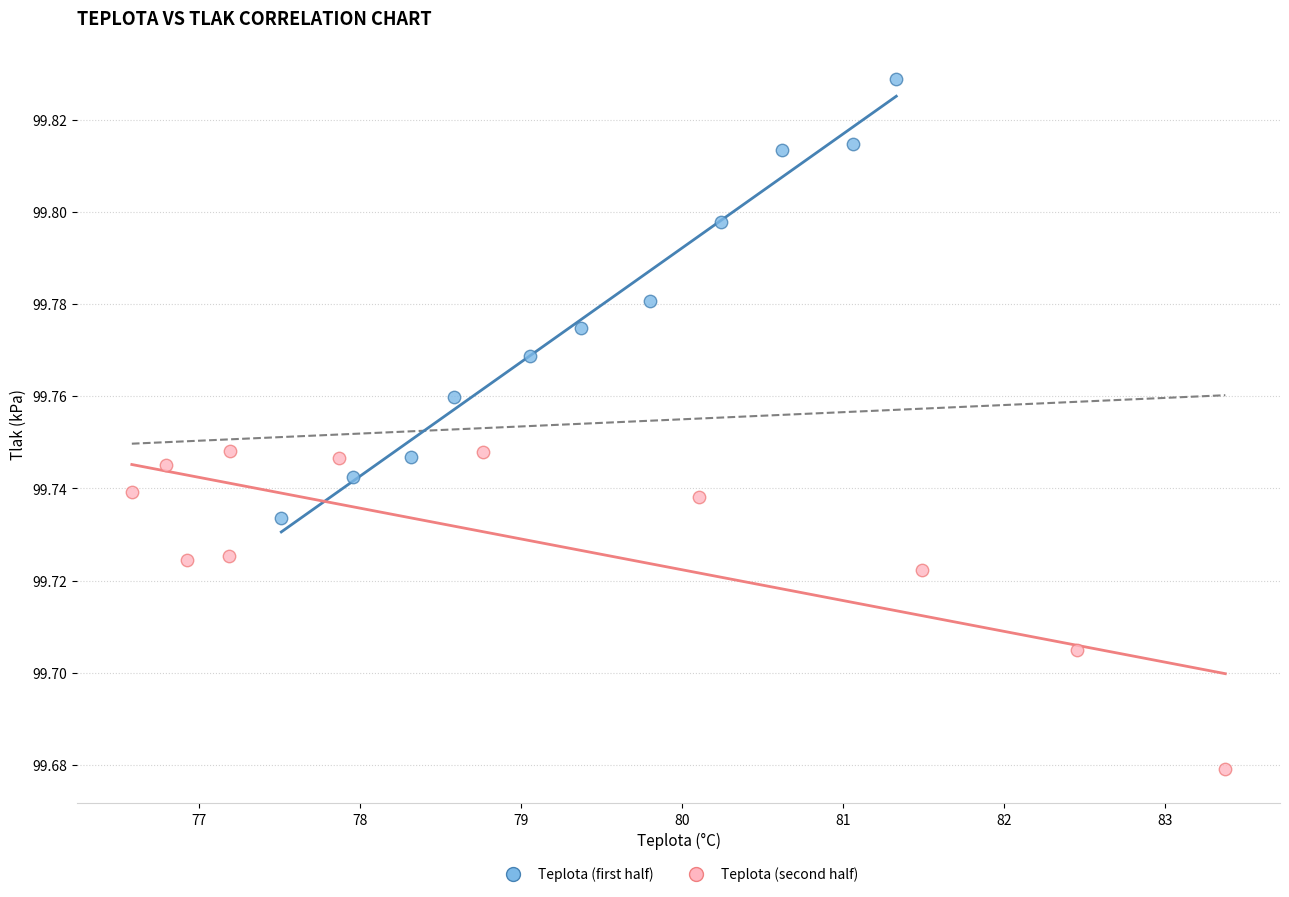

What are all the series names shown in the legend?

Teplota (first half), Teplota (second half)